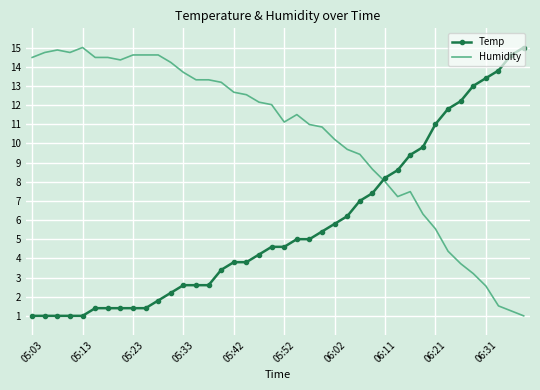

What is the minimum value shown in the chart?

1.0